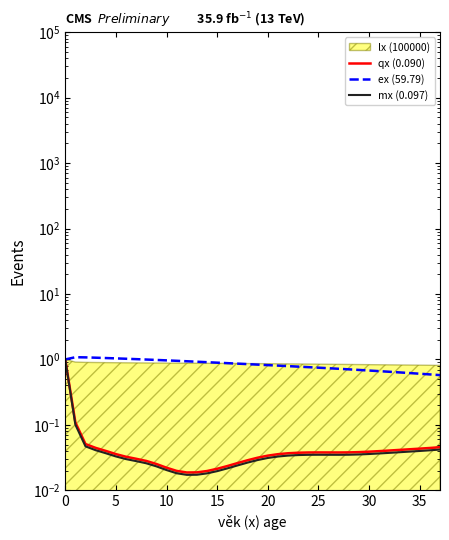

What is the difference between the second highest and second lowest values in the mx (0.097) series?

0.1